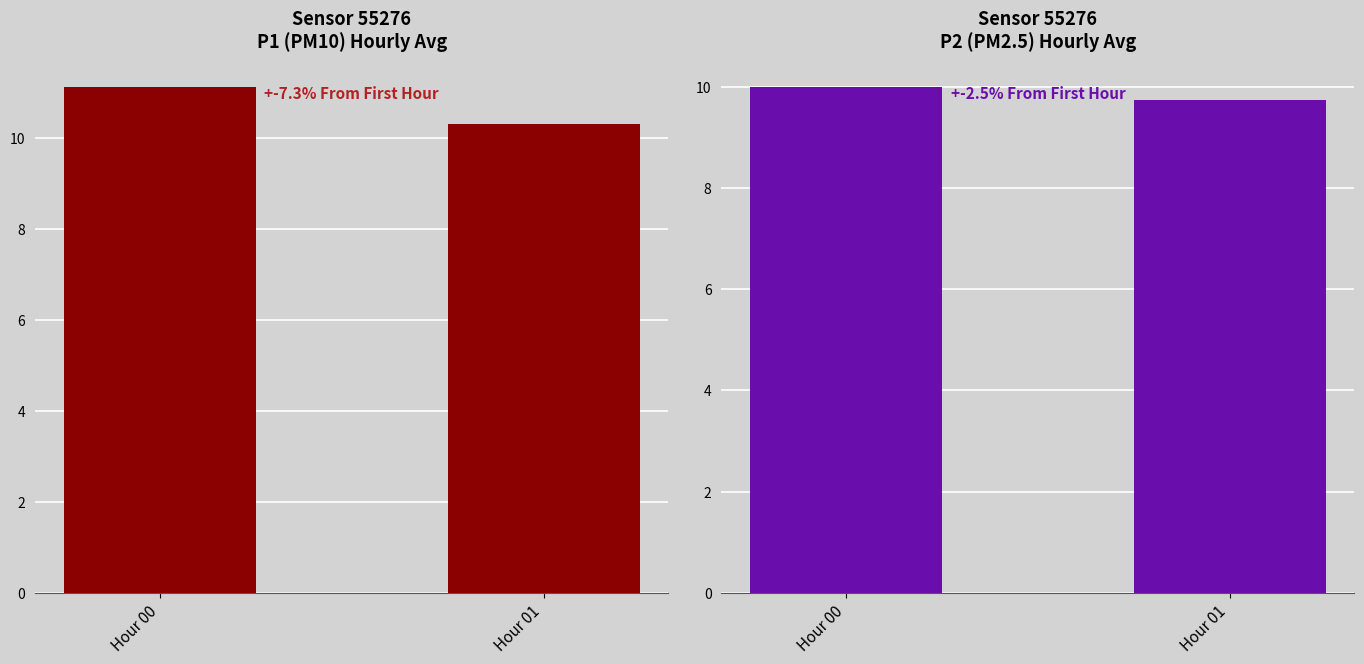

How many data points are less than 10?

1